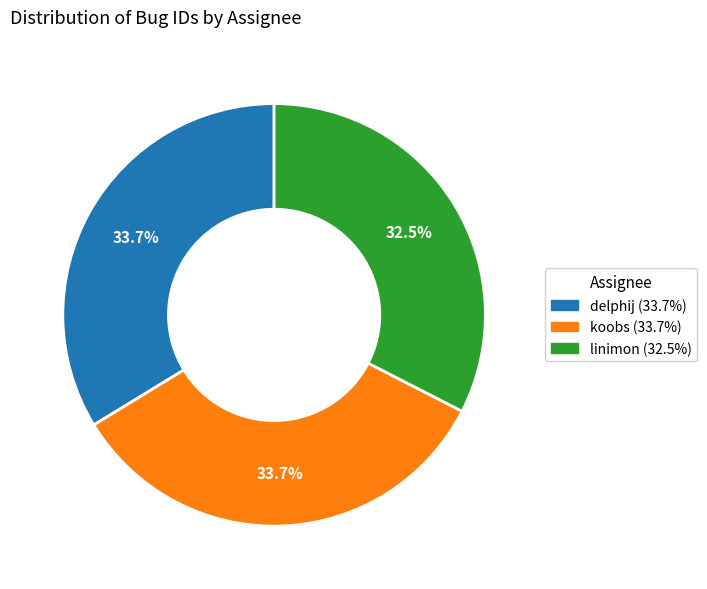

To the nearest percent, what is the average slice percentage?

33%